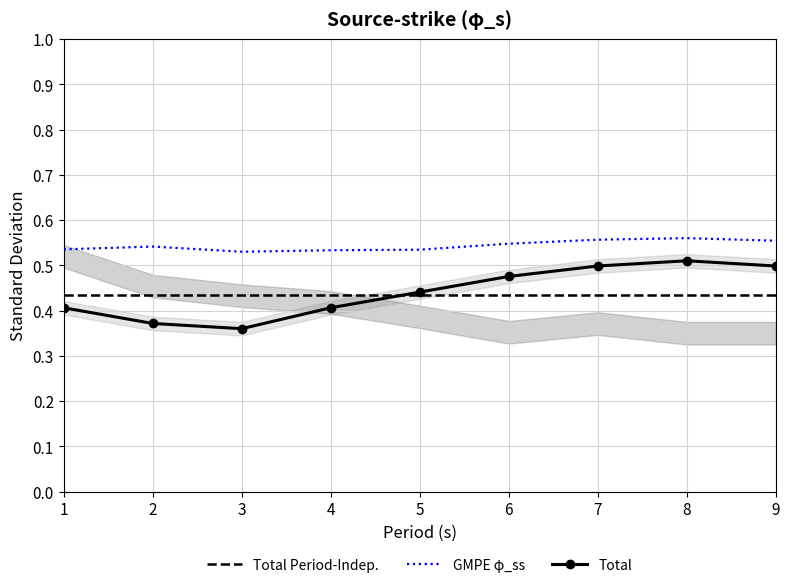

True or false: Total and GMPE φ_ss intersect in this chart.

False